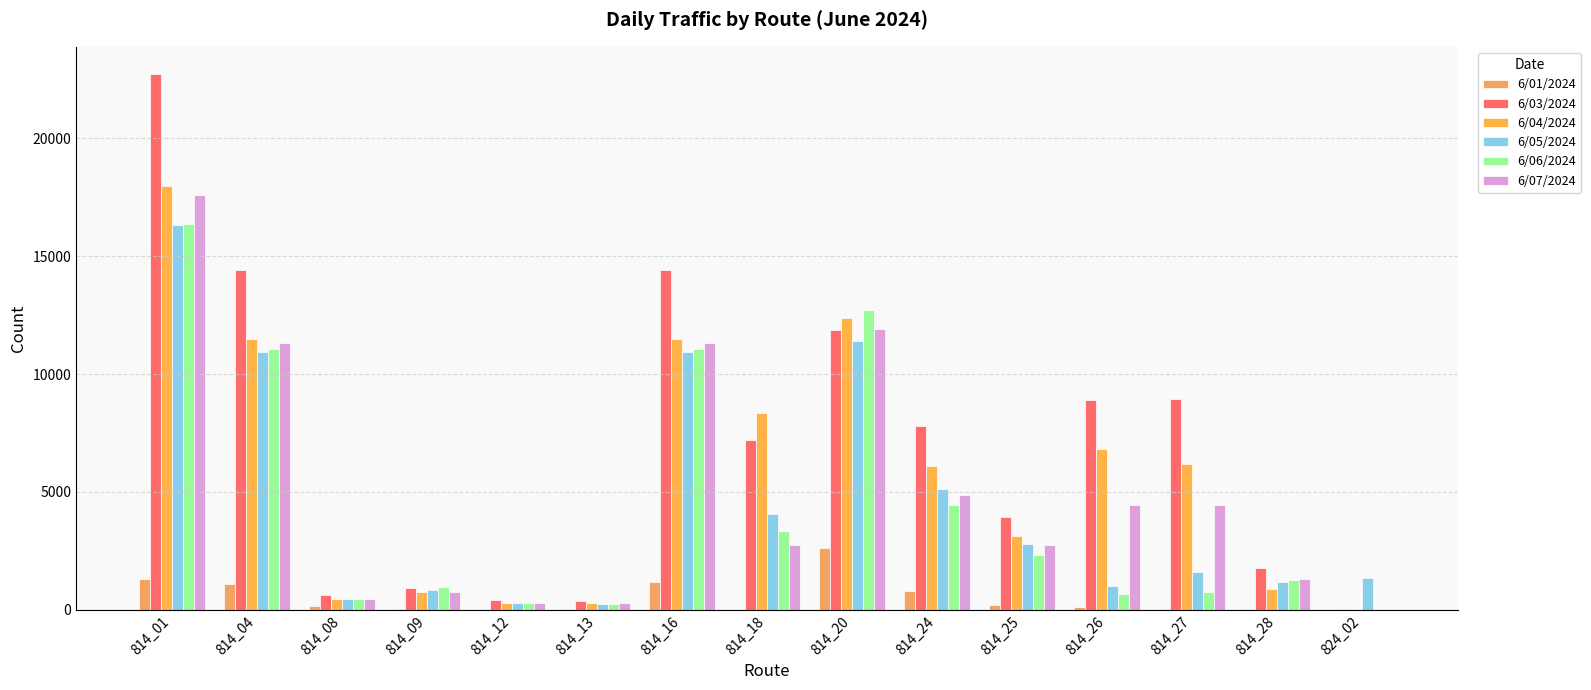

Is the value of 6/03/2024 at 814_18 greater than the value of 6/05/2024 at 824_02?

Yes